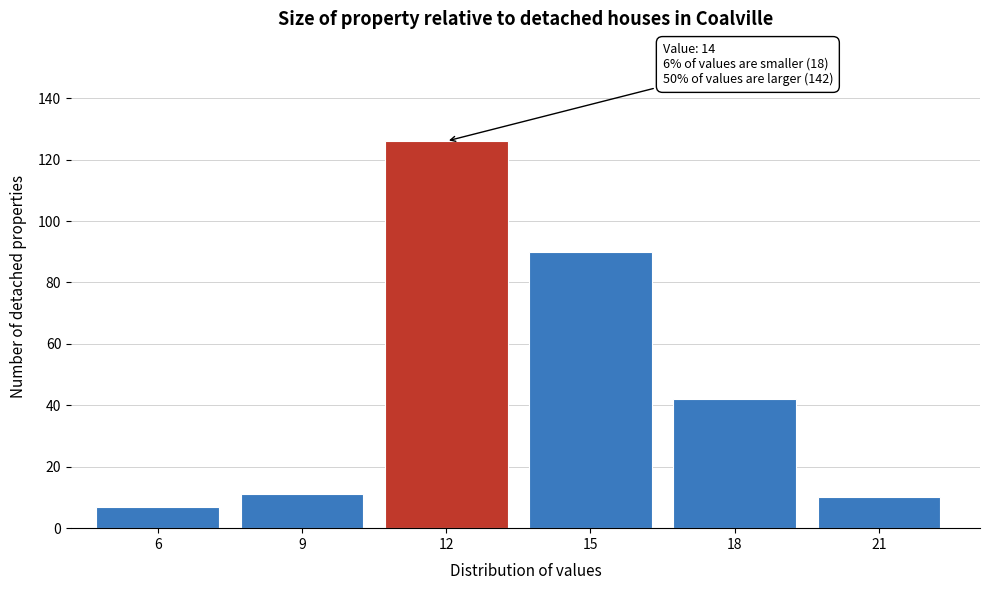

Reading left to right, extract all data points from this chart.

7	11	126	90	42	10